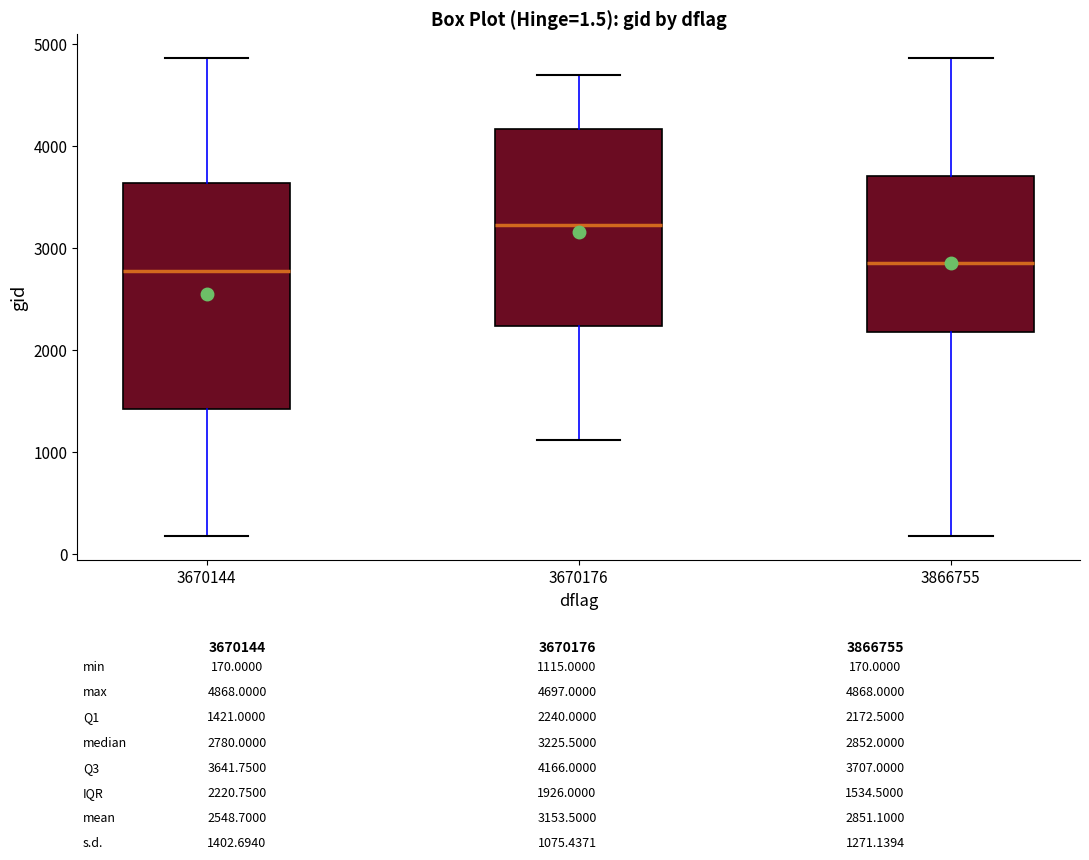

Comparing the boxes themselves (not the whiskers), which one is the tallest?

3670144